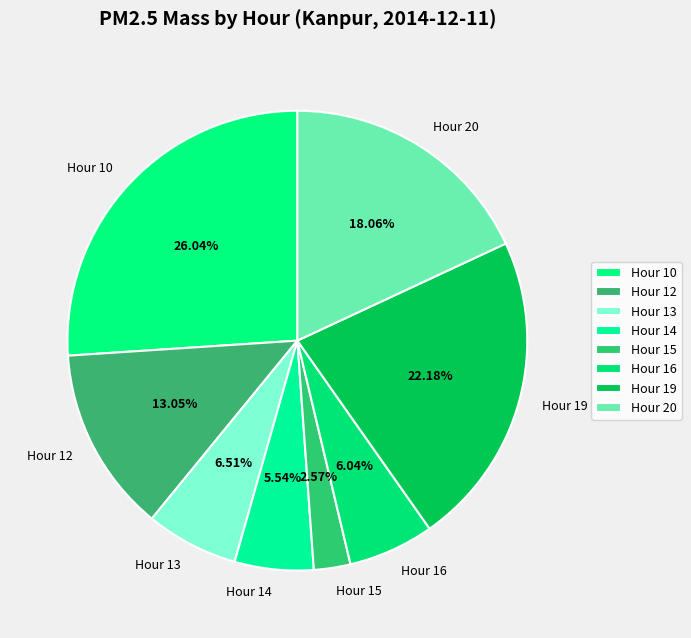

Between Hour 13 and Hour 20, which is larger?

Hour 20